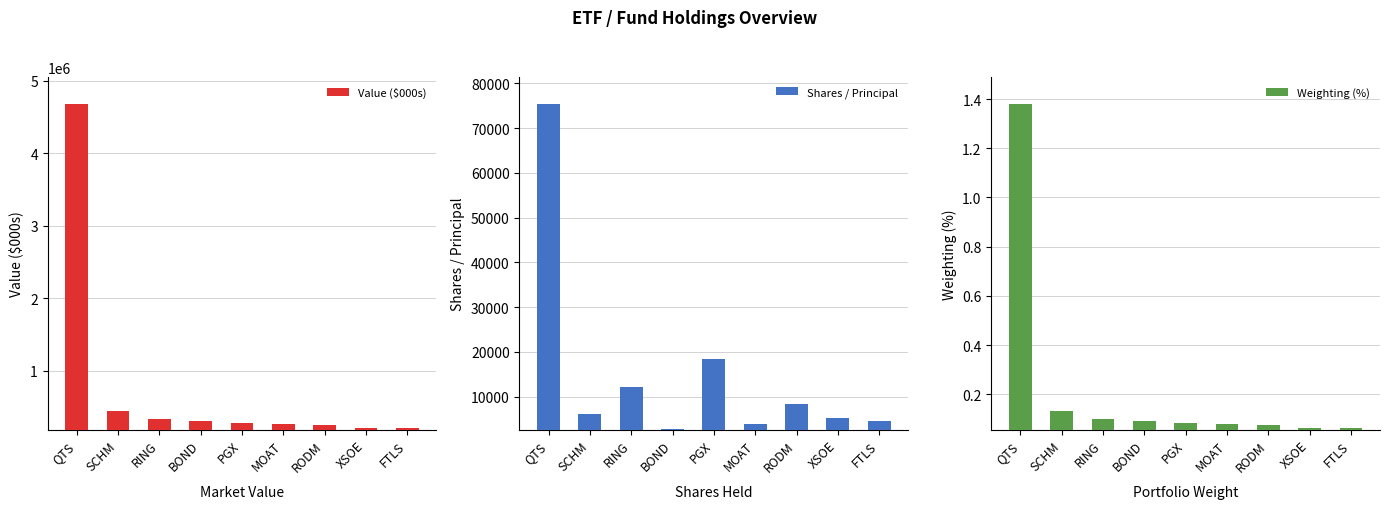

Count the number of data series in this chart.

3